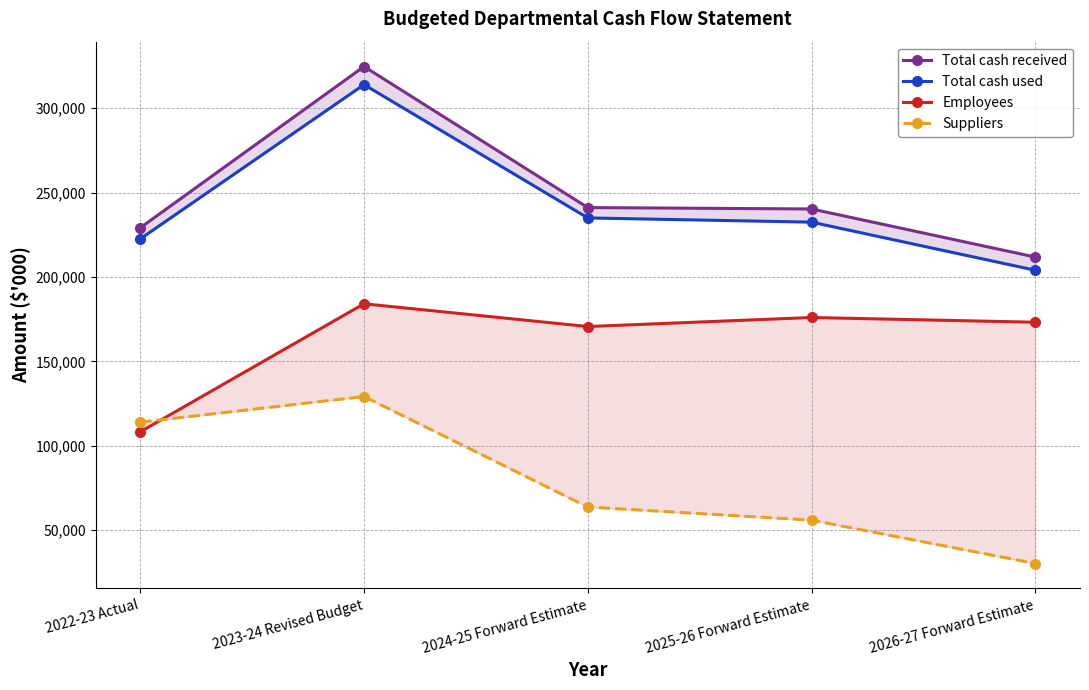

Which series has the largest total across all categories?

Total cash received